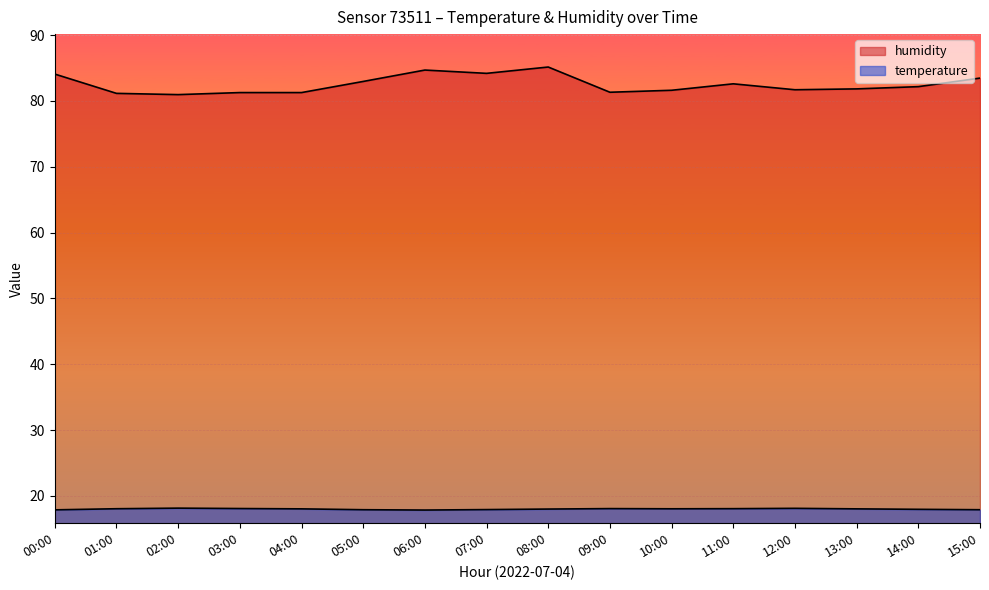

What is the maximum value for temperature?

18.1